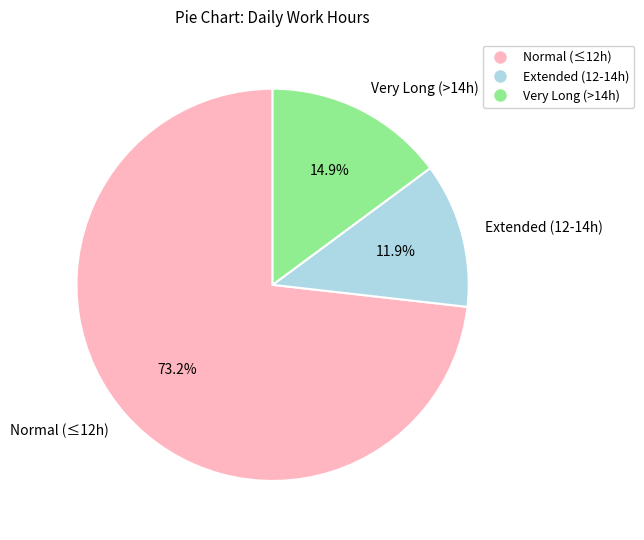

Which category has the smallest portion of the pie?

Extended (12-14h)